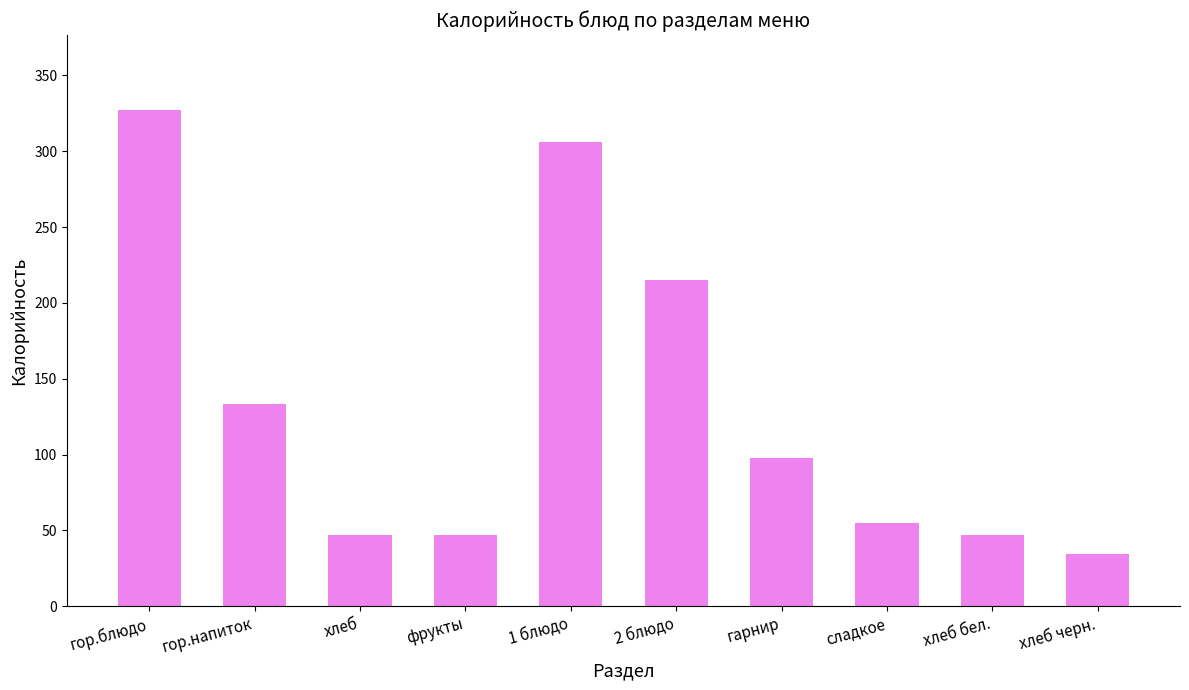

What is the smallest value displayed?

34.8